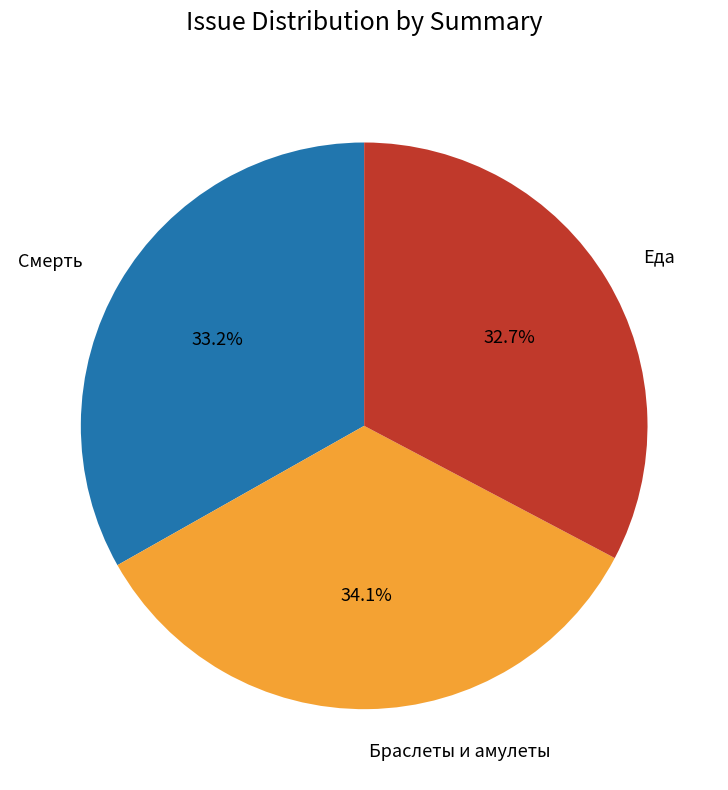

Is it true that Смерть is 33% of the pie?

True